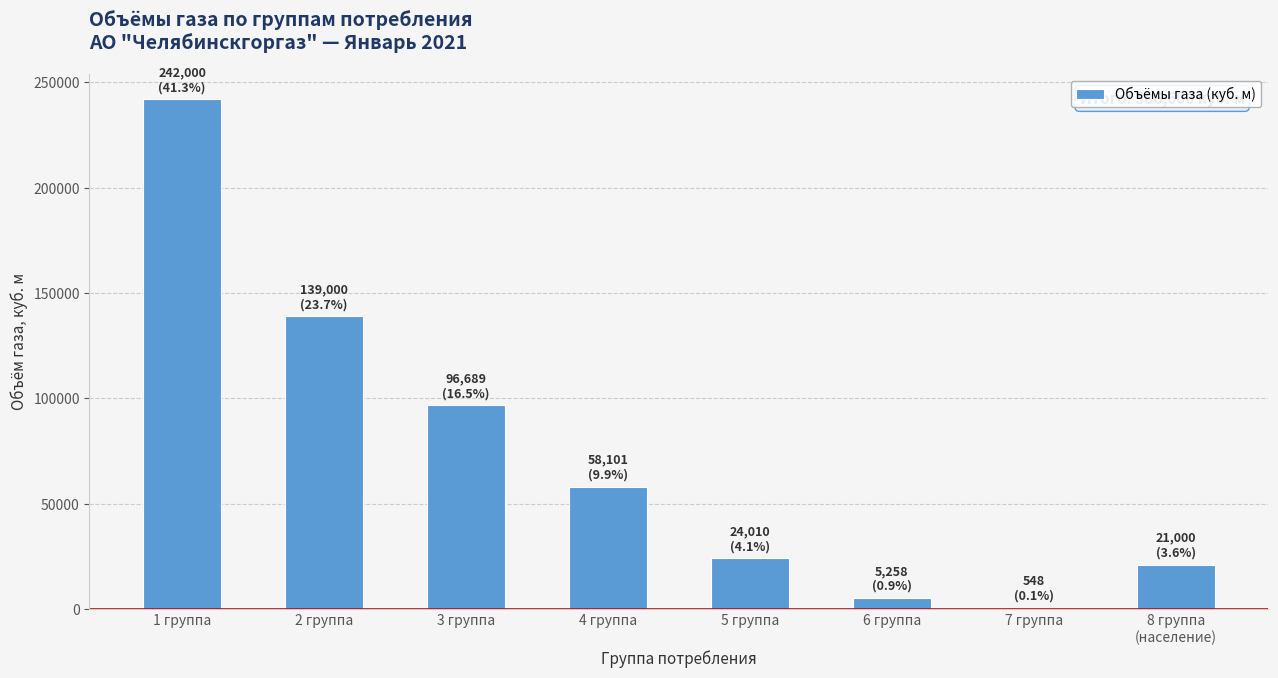

Are the bars horizontal?

No